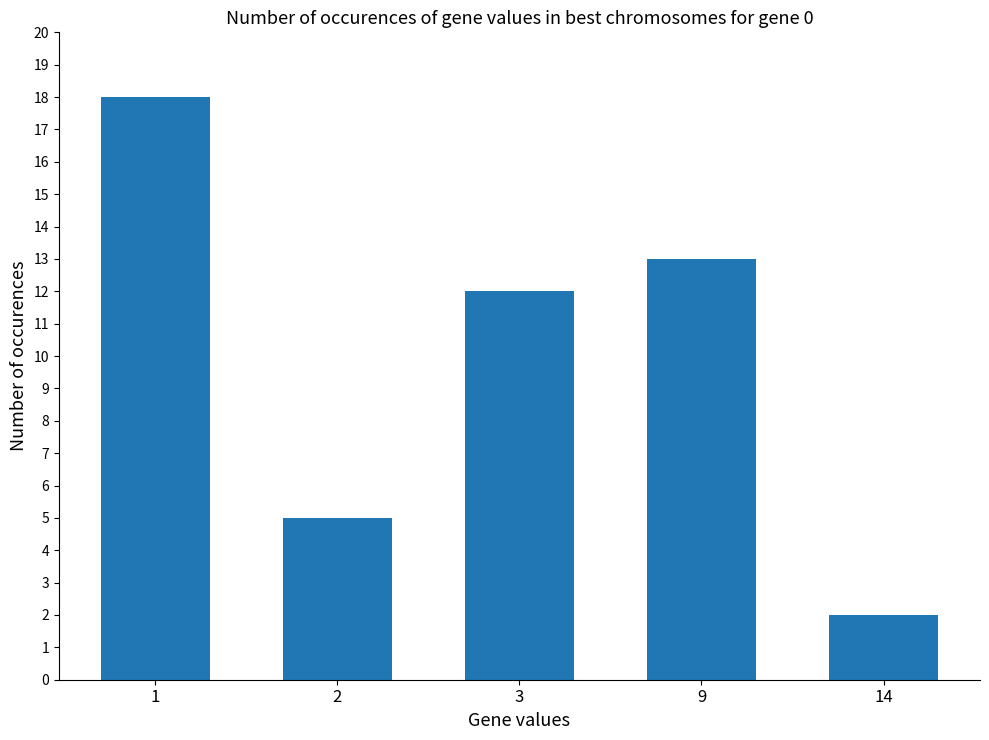

What is the difference between the values at 2 and 1?

13